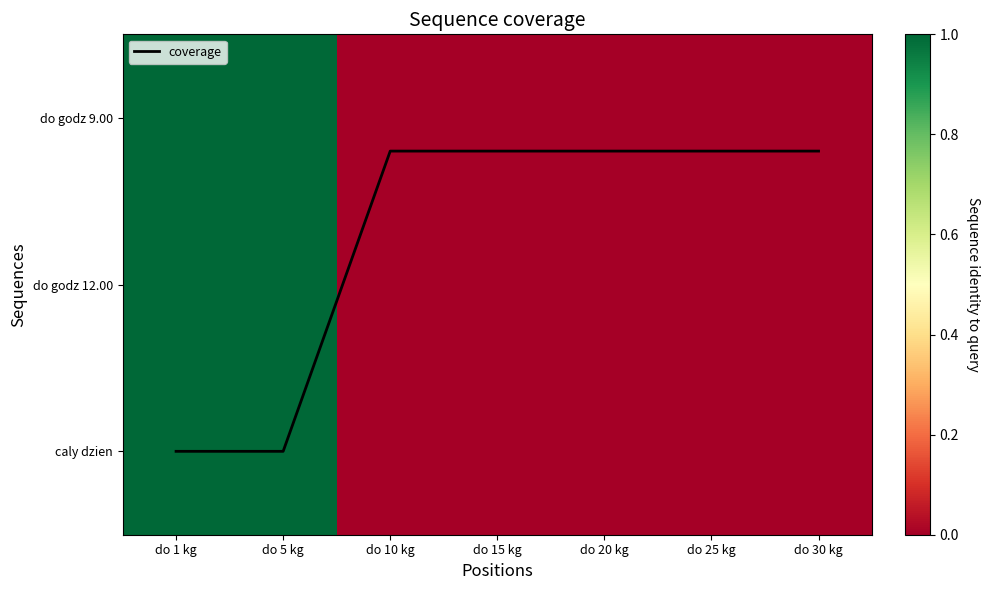

List the series in order of their peak value, highest first.

coverage, do godz 9.00, do godz 12.00, caly dzien